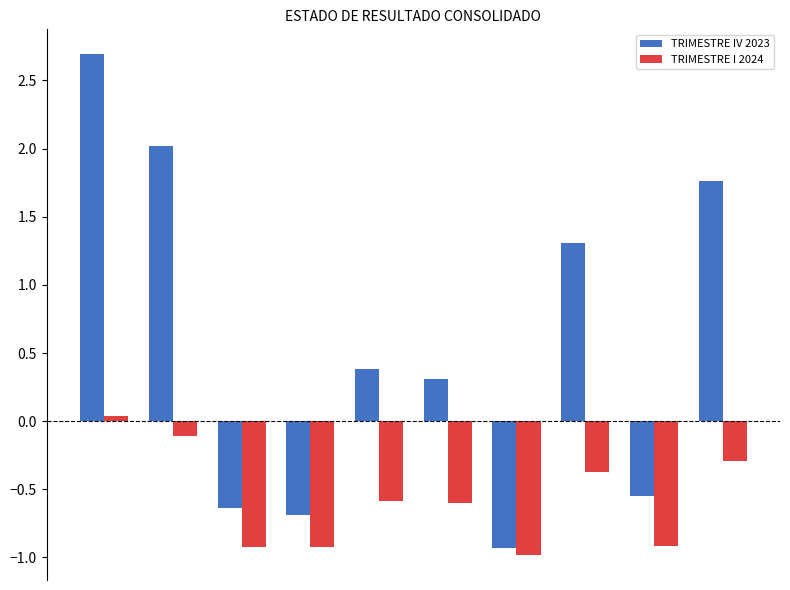

What is the difference between the second highest and second lowest values in the TRIMESTRE I 2024 series?

0.8